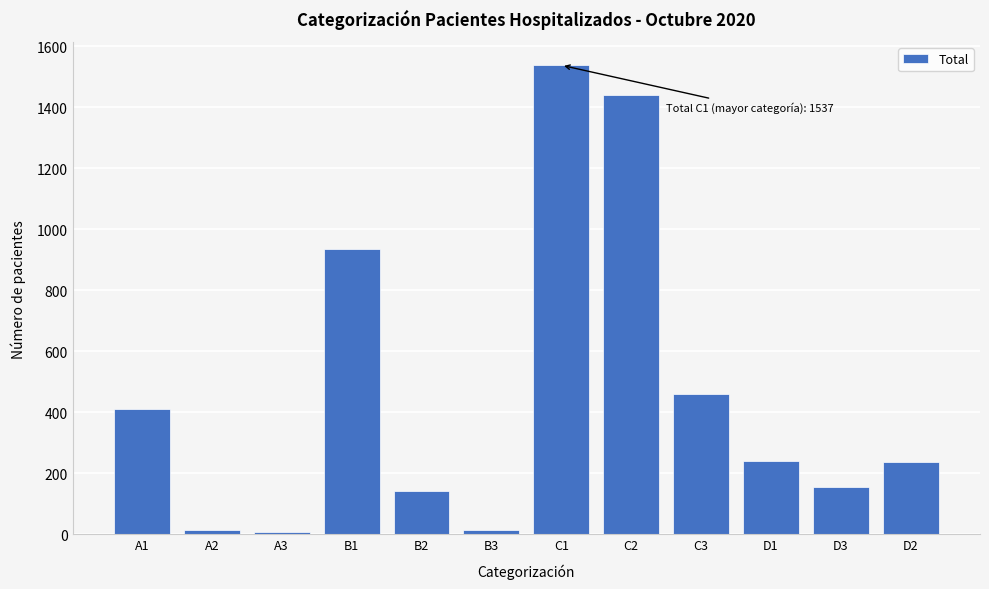

What is the maximum value shown in the chart?

1537